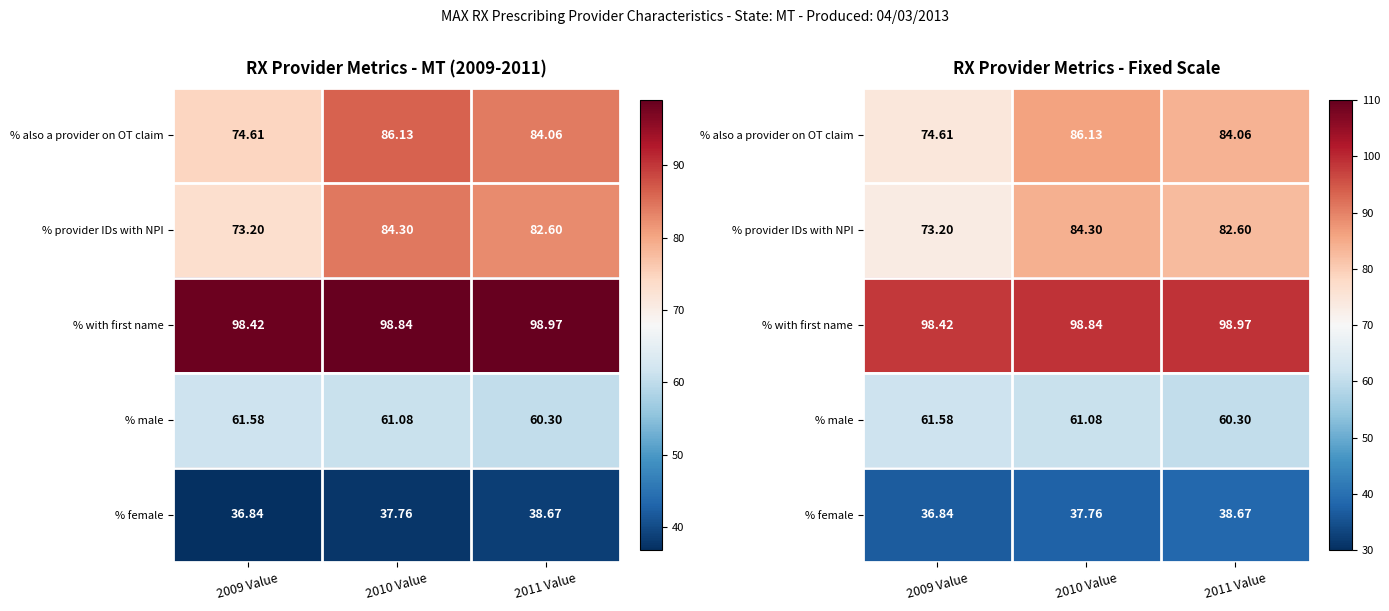

What is the maximum value for % provider IDs with NPI?

84.3